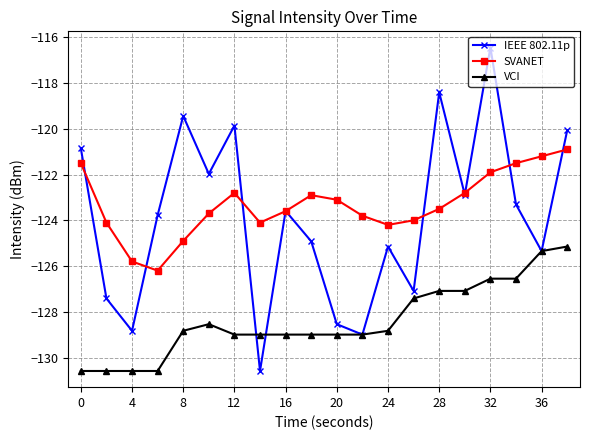

What is the maximum value for SVANET?

-120.9